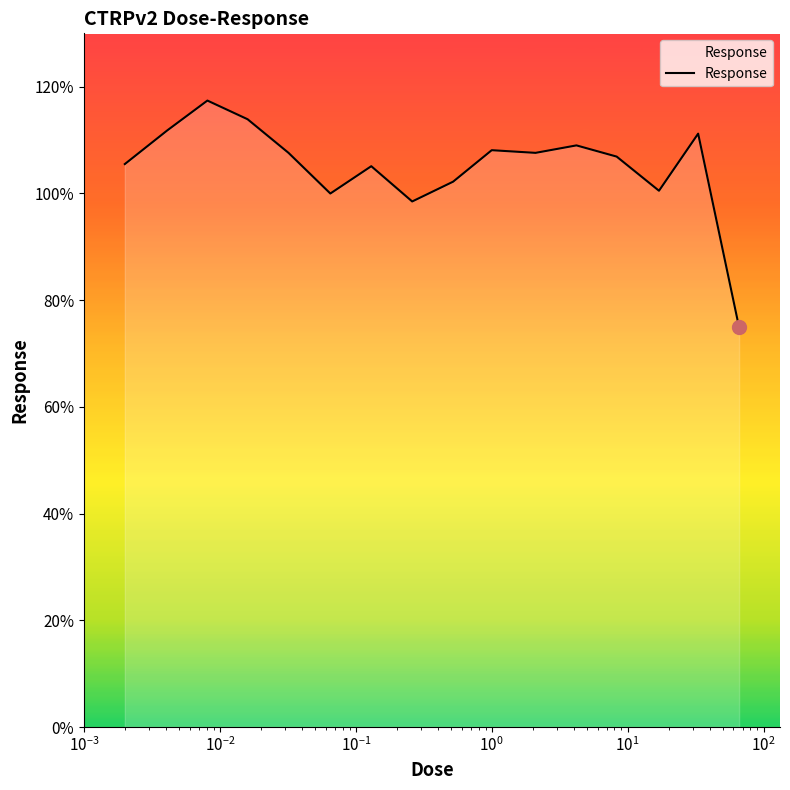

What is the maximum value shown in the chart?

117.4